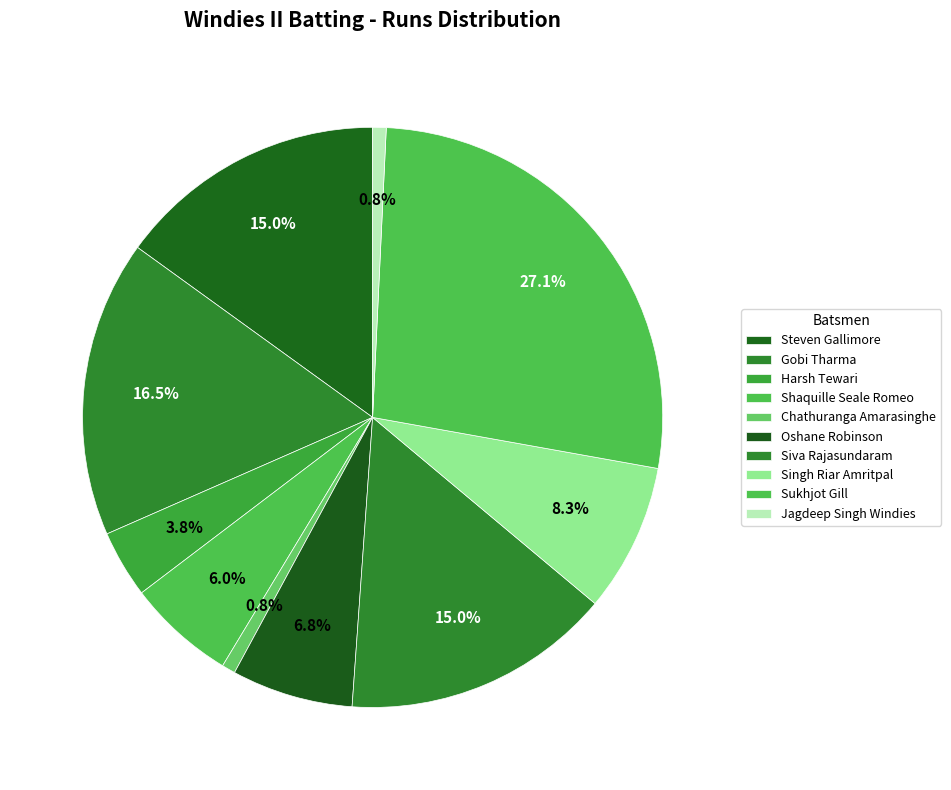

The Jagdeep Singh Windies slice represents 13% of the pie. True or false?

False